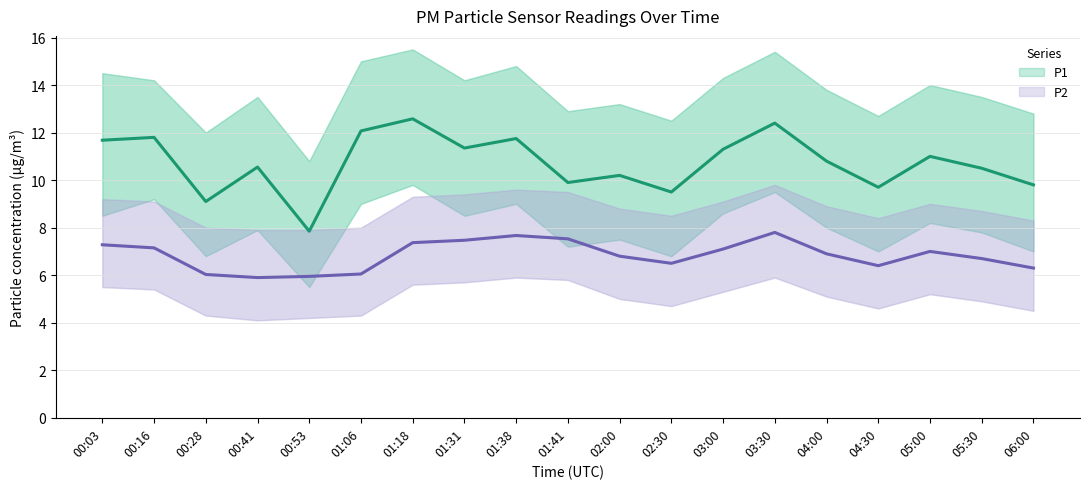

Is it true that P2_upper equals 4.3 at 06:00?

False